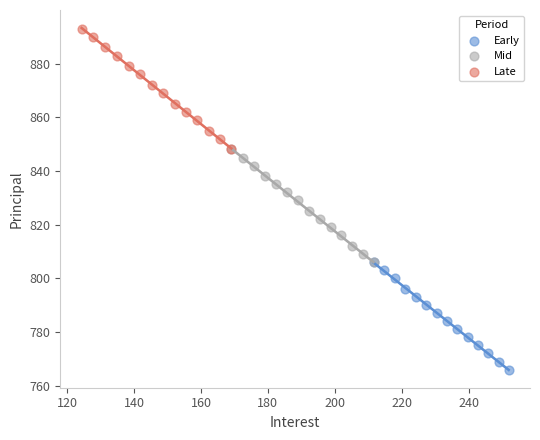

Which series contains the lowest Y value?

Early